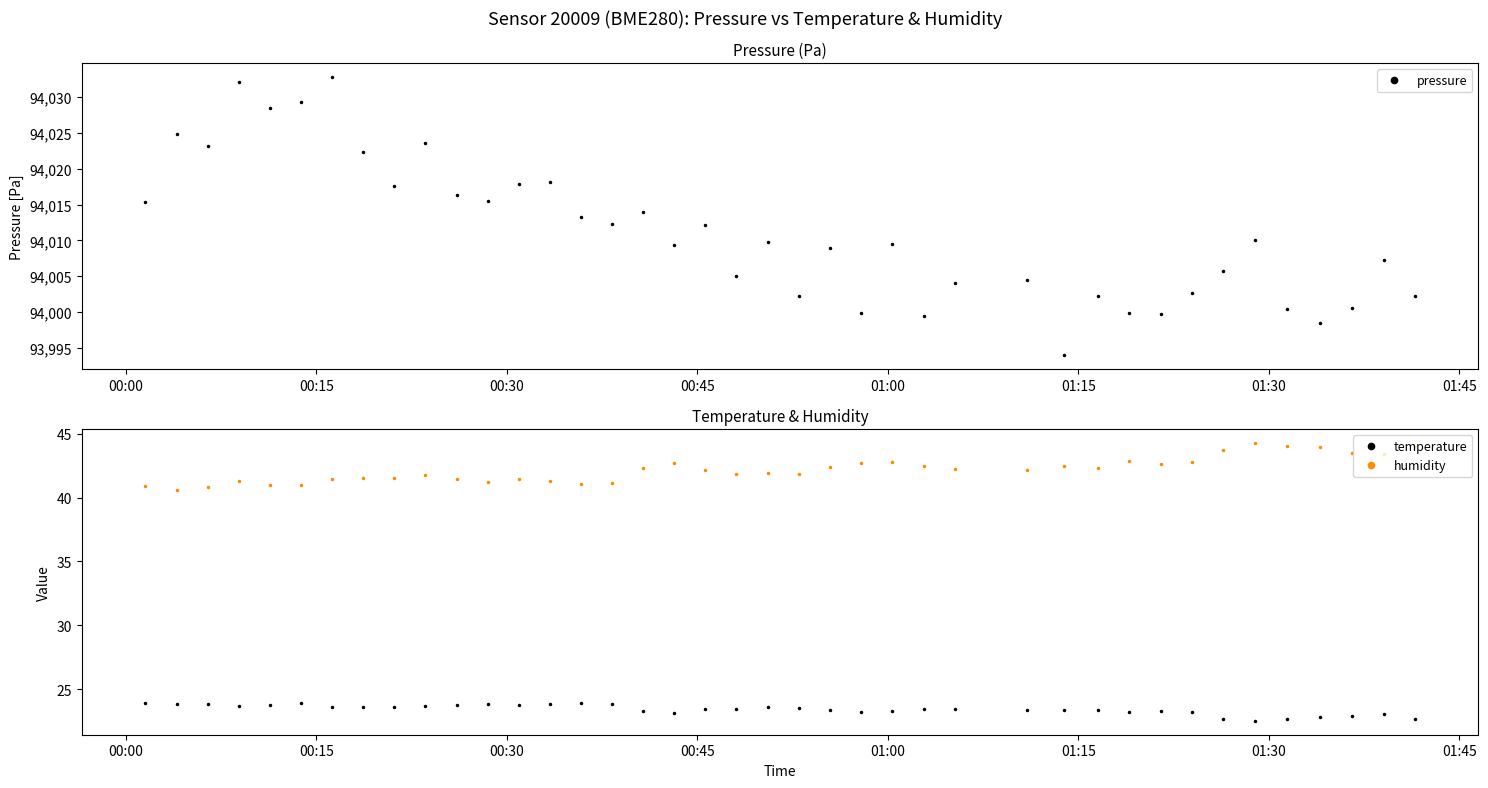

What is the value of the temperature point at the 29th from the left?

23.4